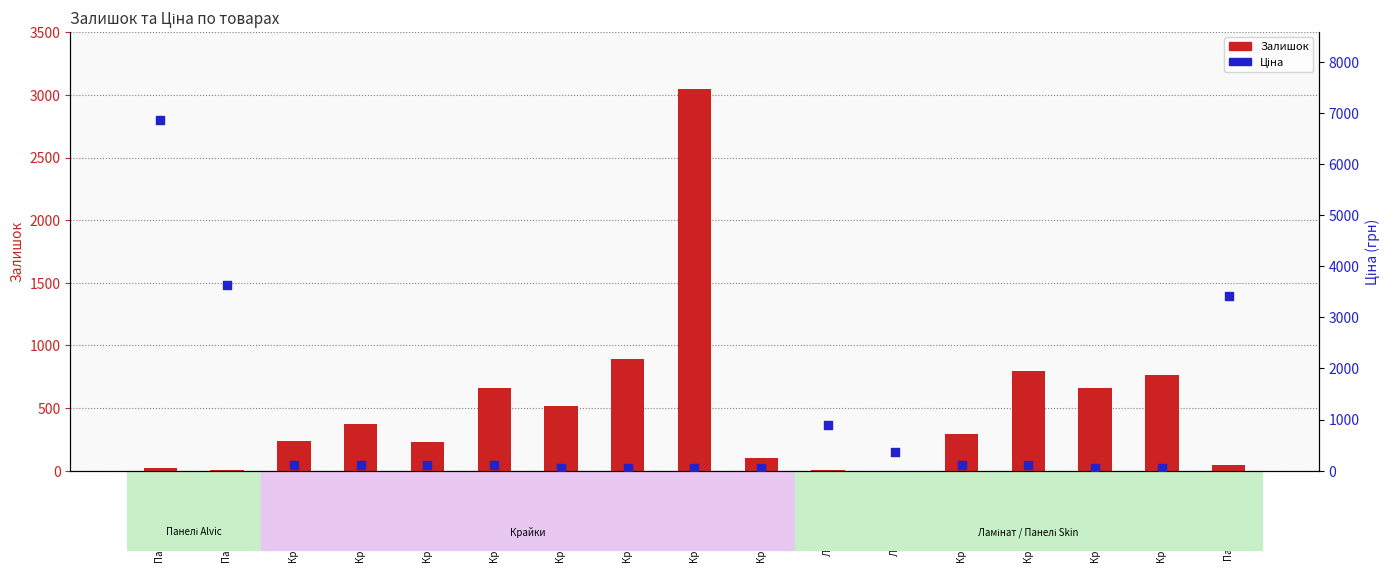

Which series has the largest total across all categories?

Ціна